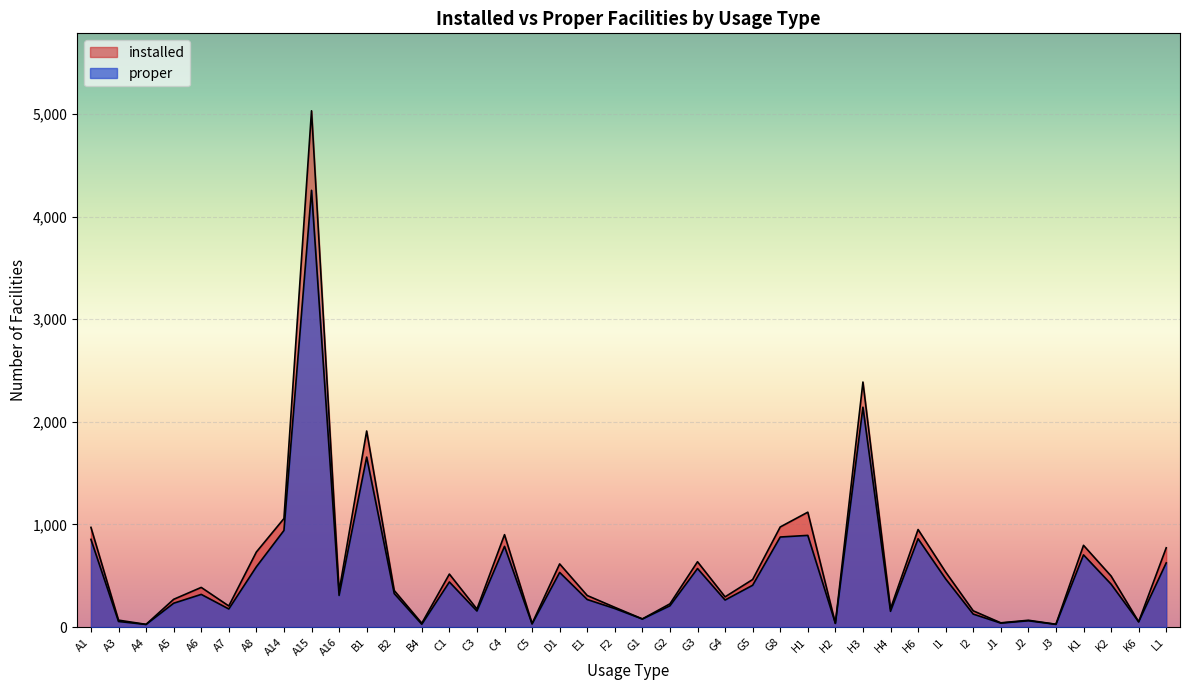

True or false: proper and installed intersect in this chart.

False